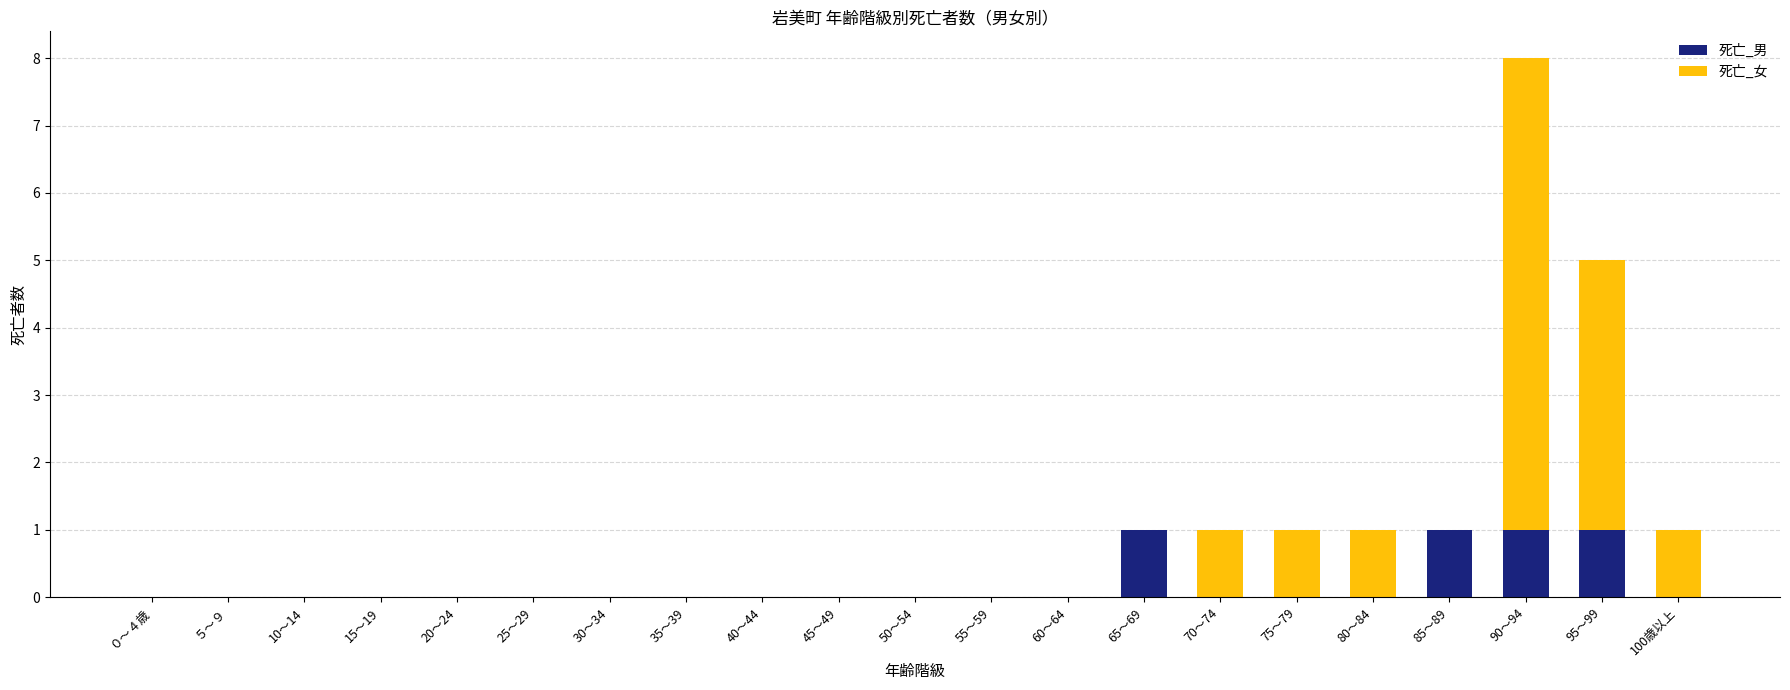

What is the sum of all 死亡_男 values?

4